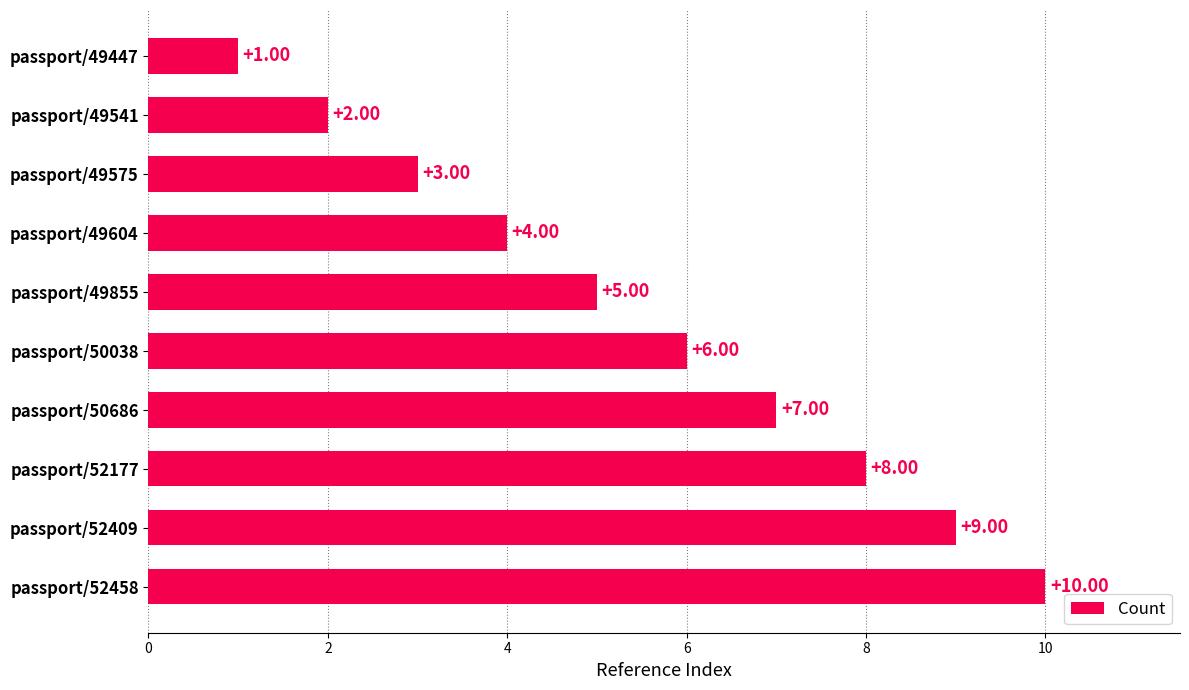

Between passport/49604 and passport/49447, which is larger?

passport/49604